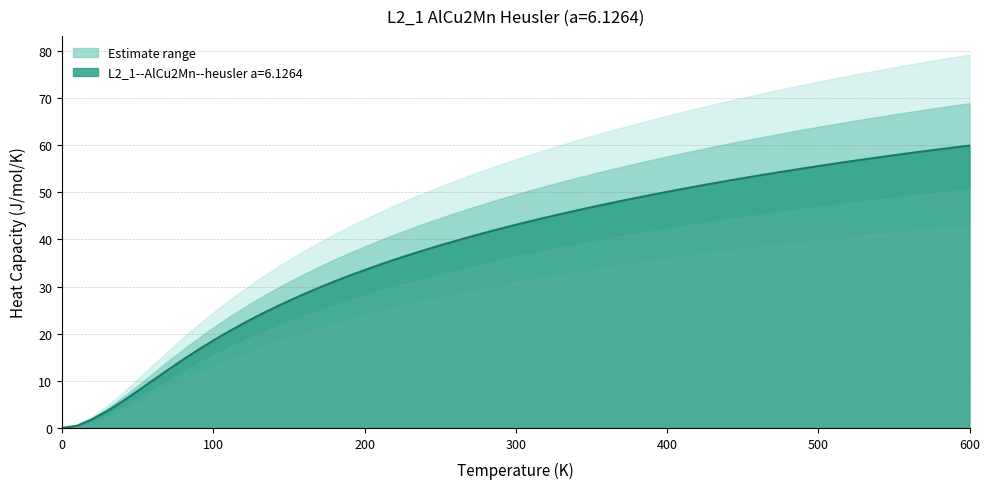

Is it true that L2_1--AlCu2Mn--heusler a=6.1264 equals 50.1 at 400?

True